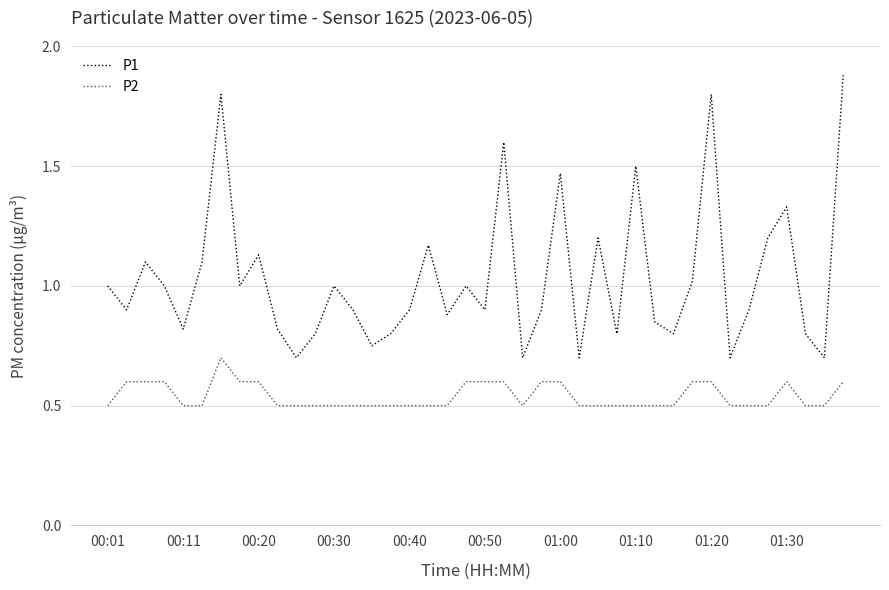

What are all the series names shown in the legend?

P1, P2